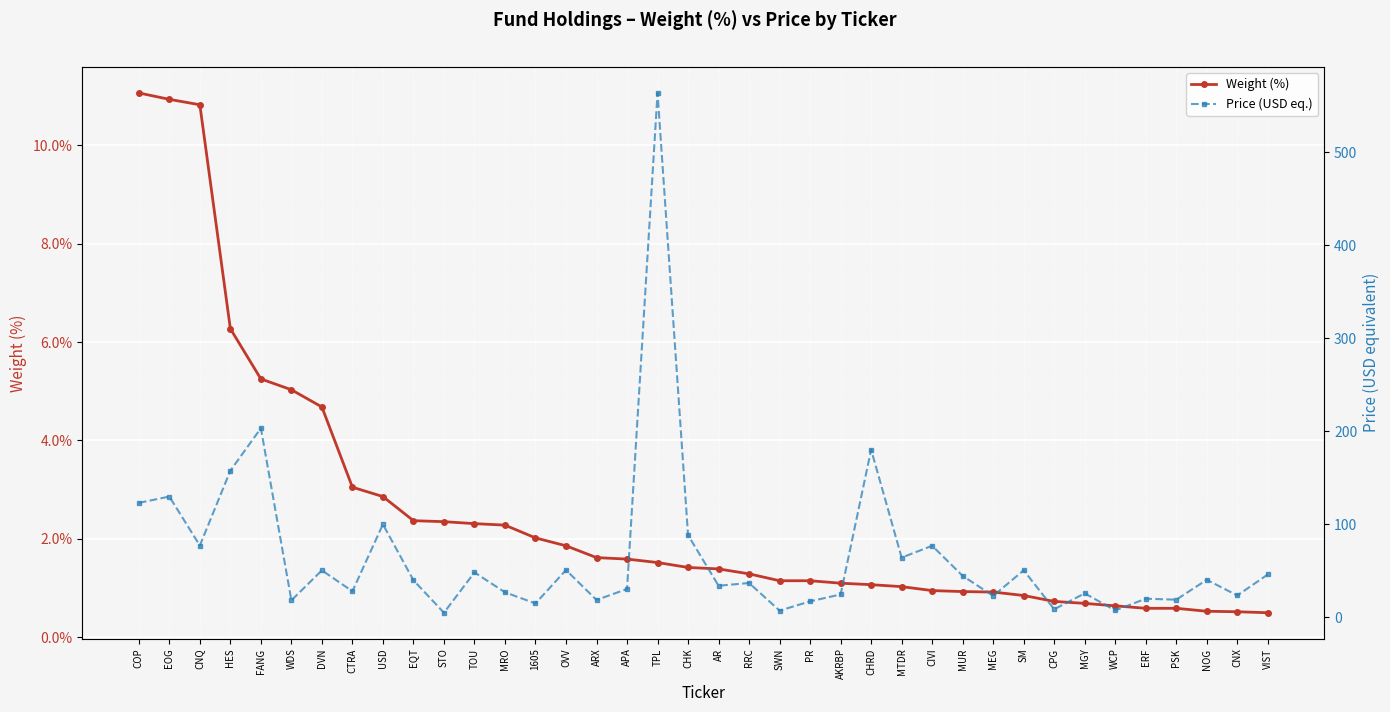

Read the Weight (%) value at CHK.

1.4